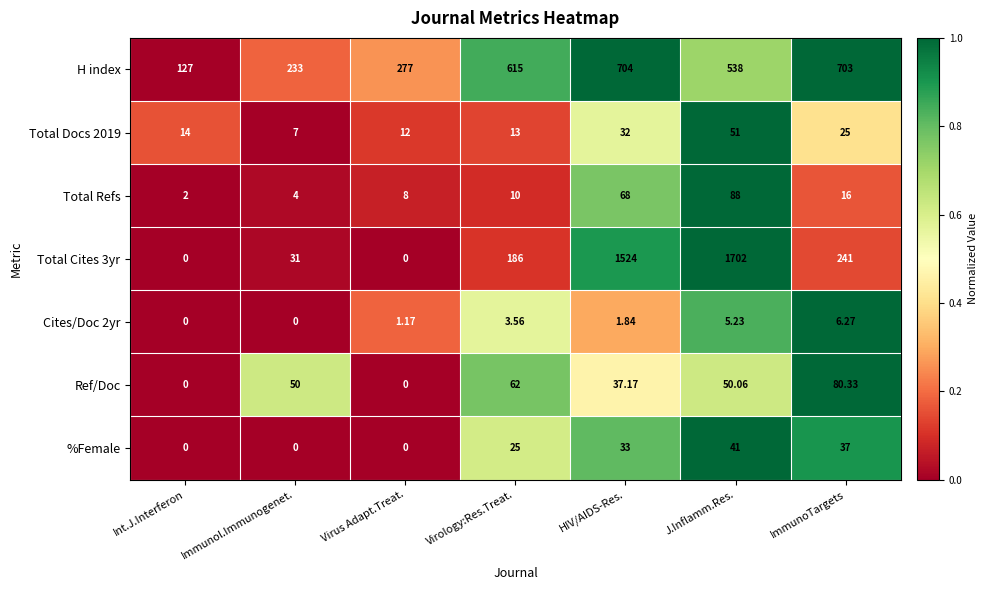

Rank the series at ImmunoTargets from highest to lowest value.

H index, Total Cites 3yr, Ref/Doc, %Female, Total Docs 2019, Total Refs, Cites/Doc 2yr